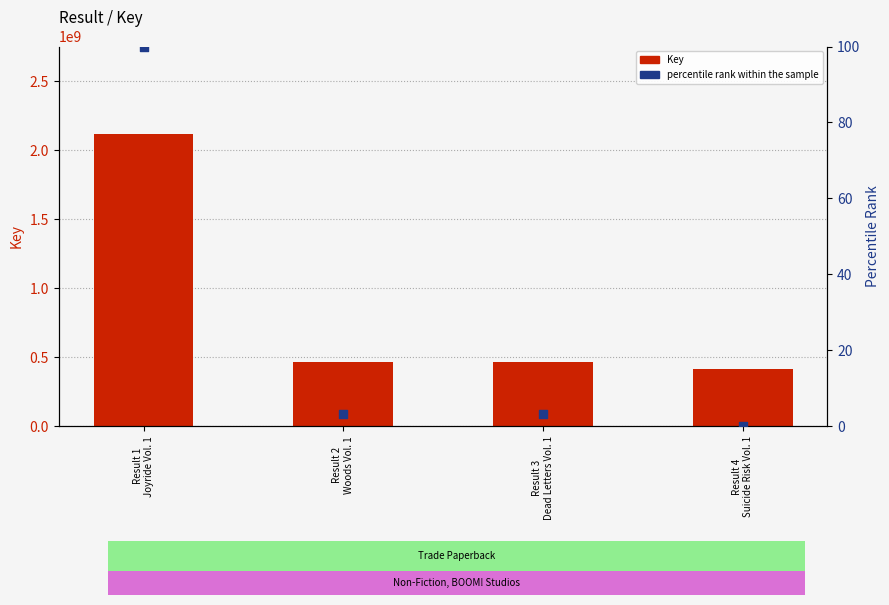

Which series reaches the minimum Y coordinate?

percentile rank within the sample